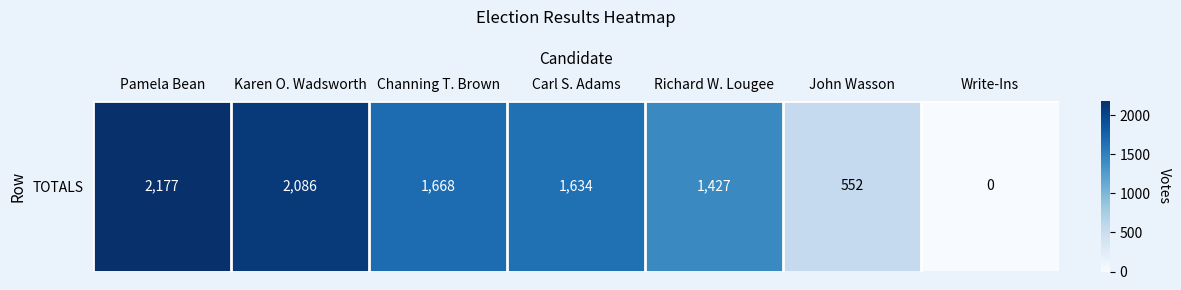

At which category does the chart reach its peak across all series?

Pamela Bean